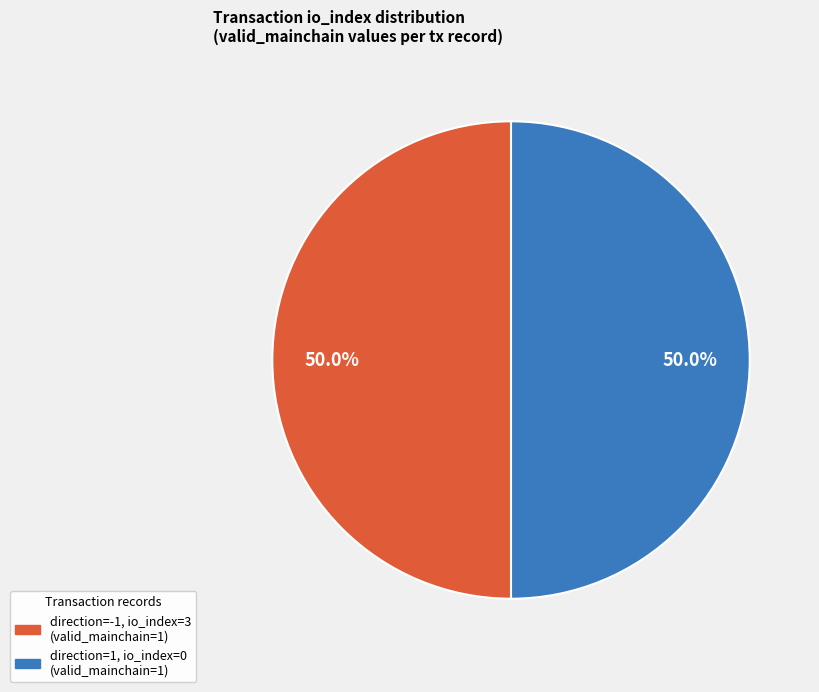

How many slices are in this pie chart?

2